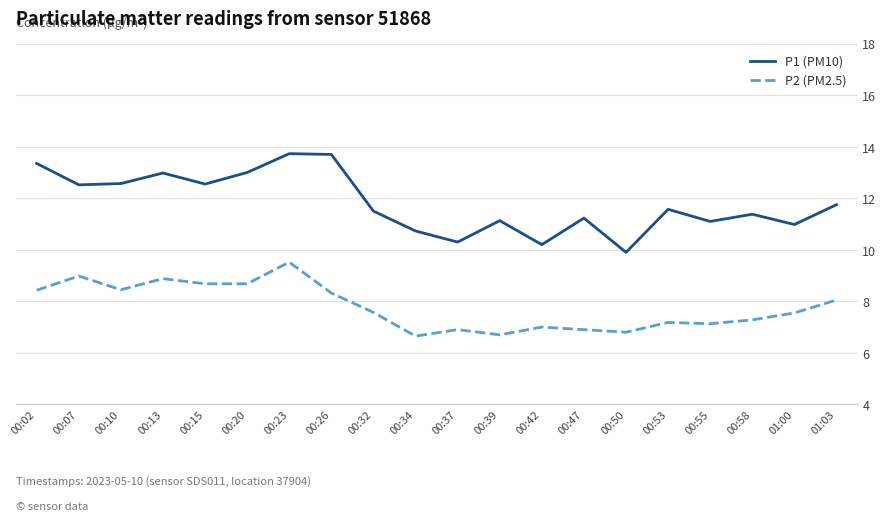

Which series changed the most between 00:23 and 00:50?

P1 (PM10)